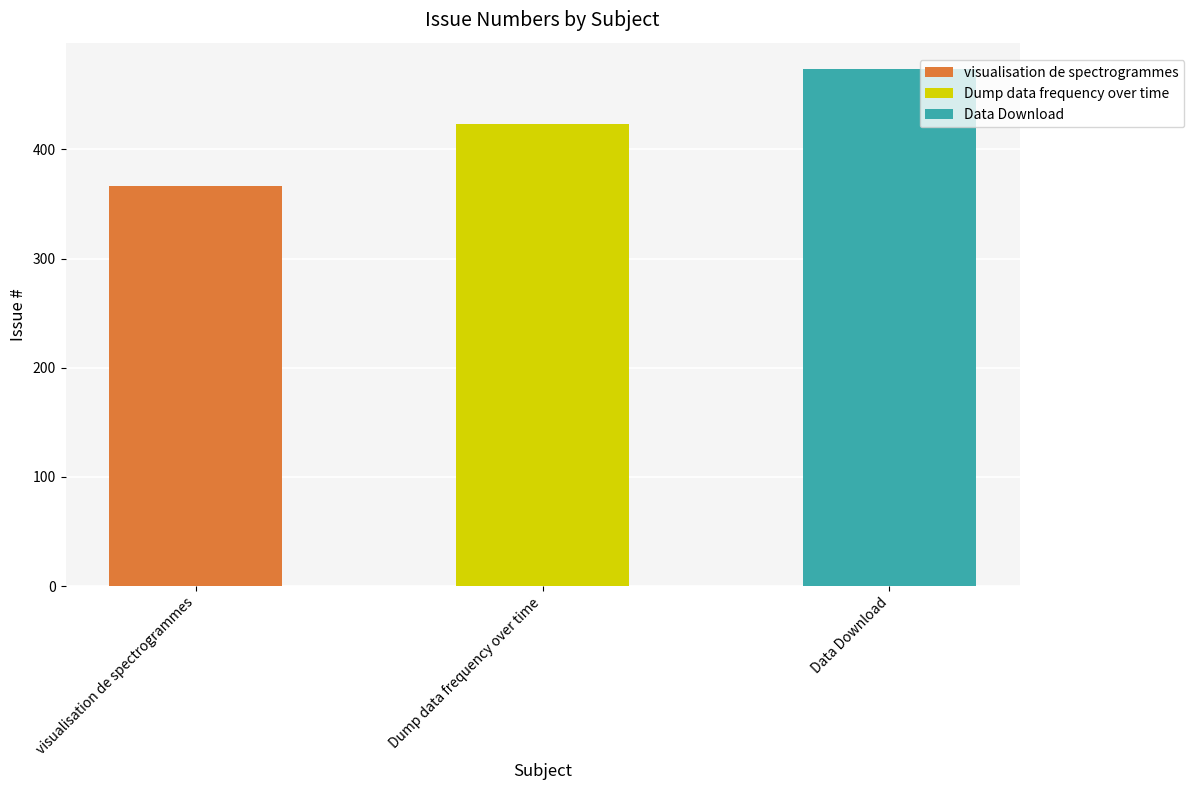

What is the minimum value shown in the chart?

366